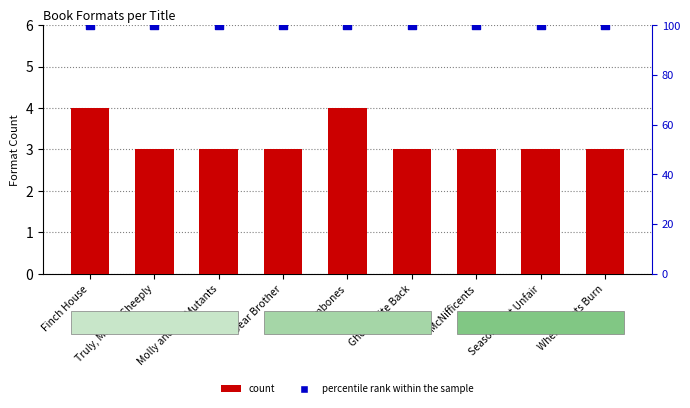

Is the value of percentile rank within the sample at Dear Brother greater than the value of count at Season Most Unfair?

Yes